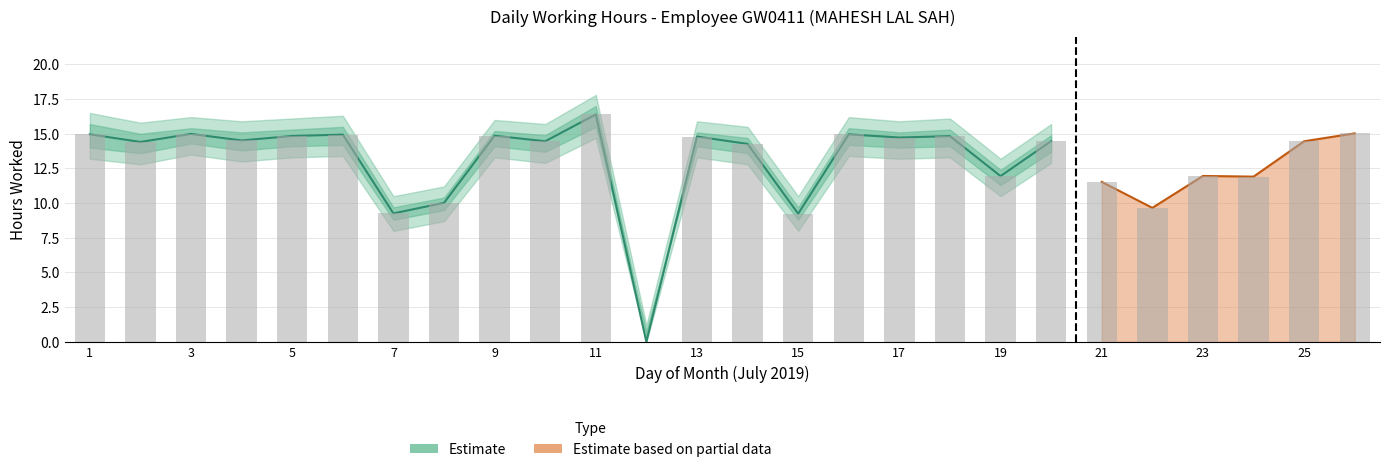

How many groups of bars are there?

26